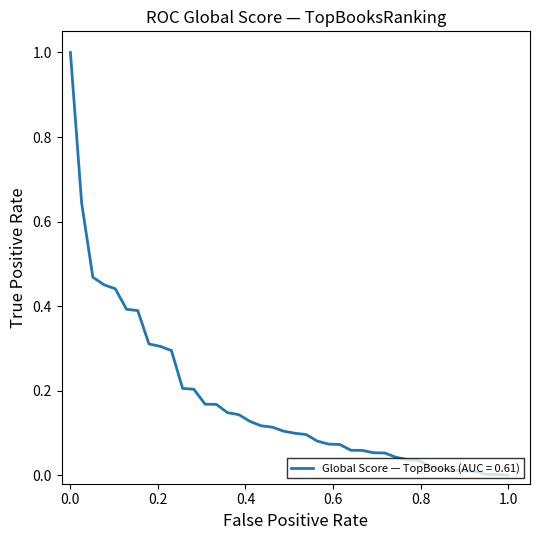

Is this an area chart (filled region under the line)?

No